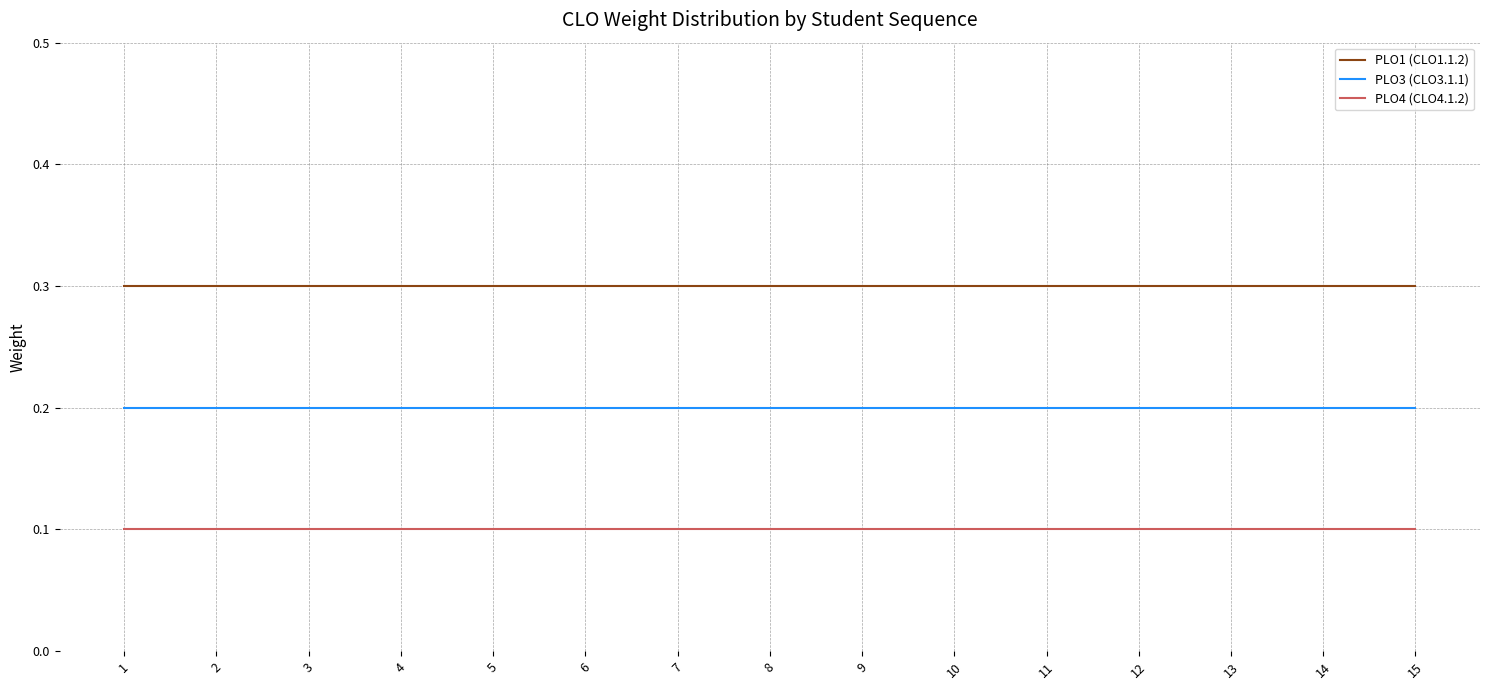

What is the smallest value displayed?

0.1